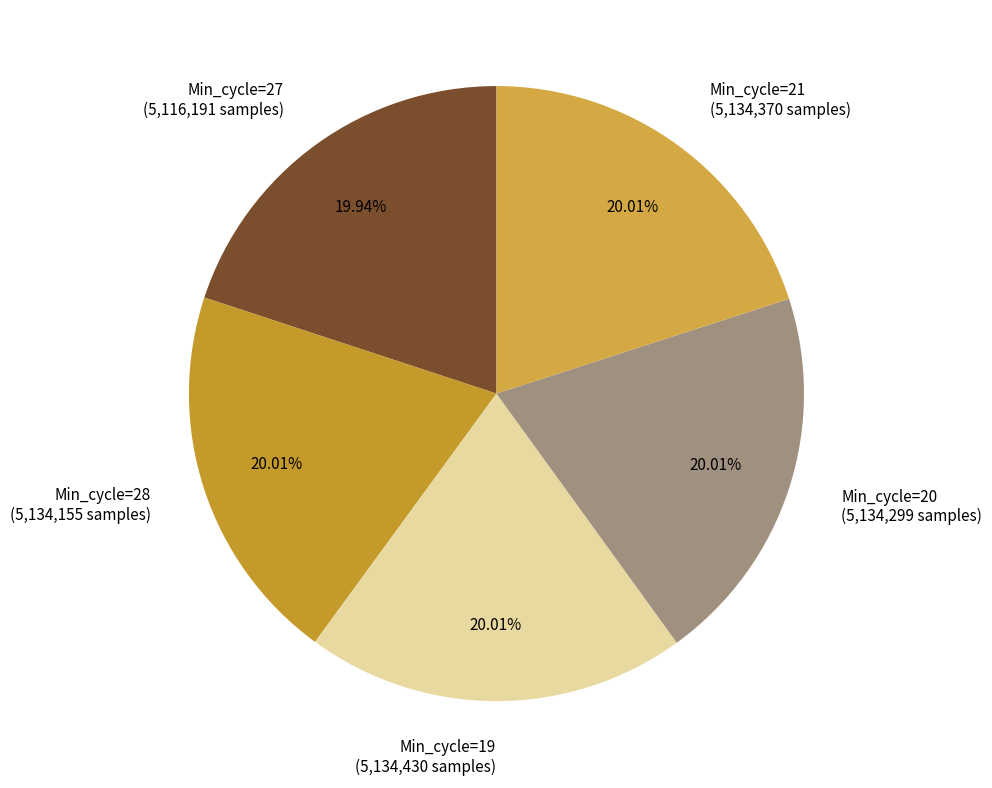

What is the ratio of the value at Min_cycle=27 (5,116,191 samples) to the value at Min_cycle=19 (5,134,430 samples)?

1.0